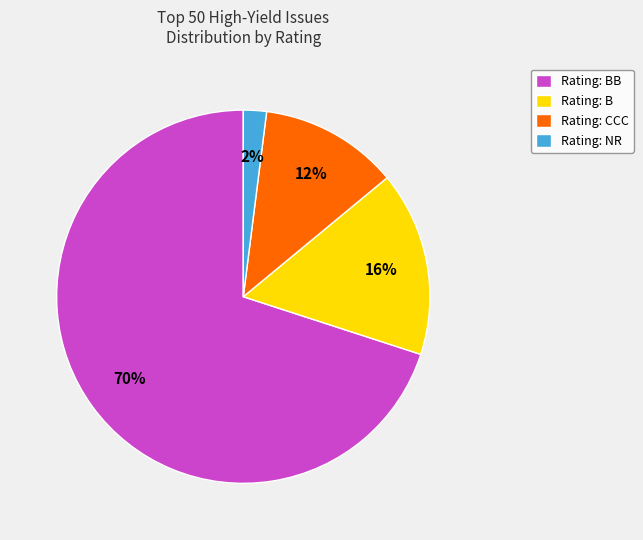

True or false: Rating: BB accounts for 70% of the total.

True